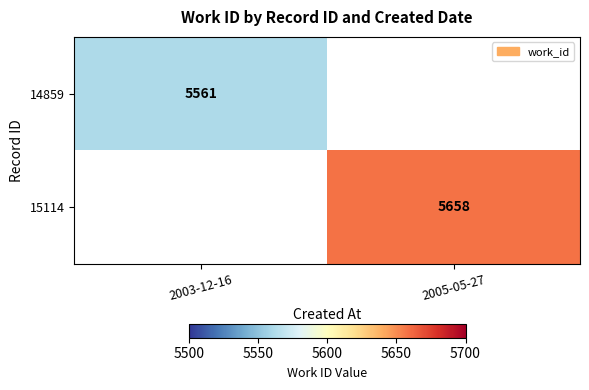

True or false: 14859 has a value of 5561 at 2003-12-16.

True